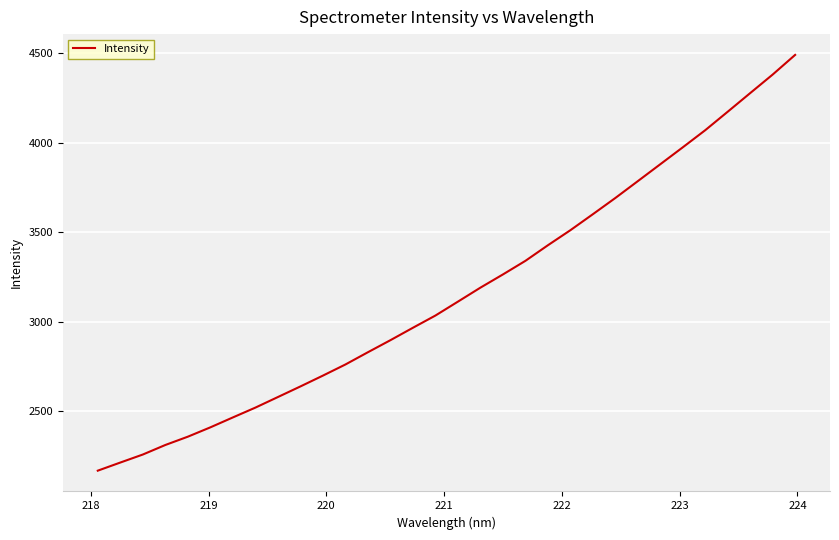

What is the difference between the maximum and minimum values?

2322.4